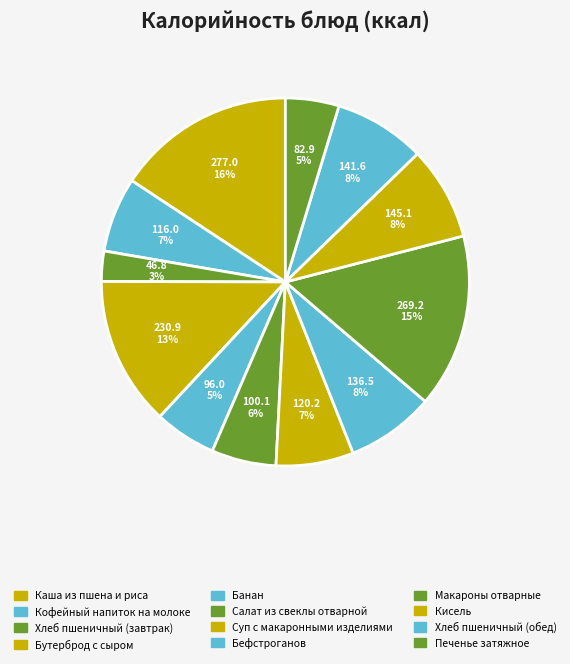

Rank the categories by value from highest to lowest.

Каша из пшена и риса, Макароны отварные, Бутерброд с сыром, Кисель, Хлеб пшеничный (обед), Бефстроганов, Суп с макаронными изделиями, Кофейный напиток на молоке, Салат из свеклы отварной, Банан, Печенье затяжное, Хлеб пшеничный (завтрак)